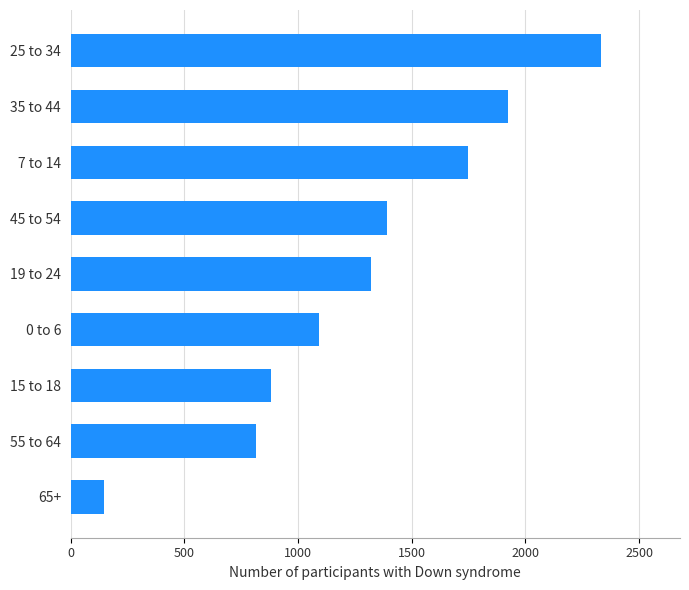

At which label is the value closest to 1239?

19 to 24